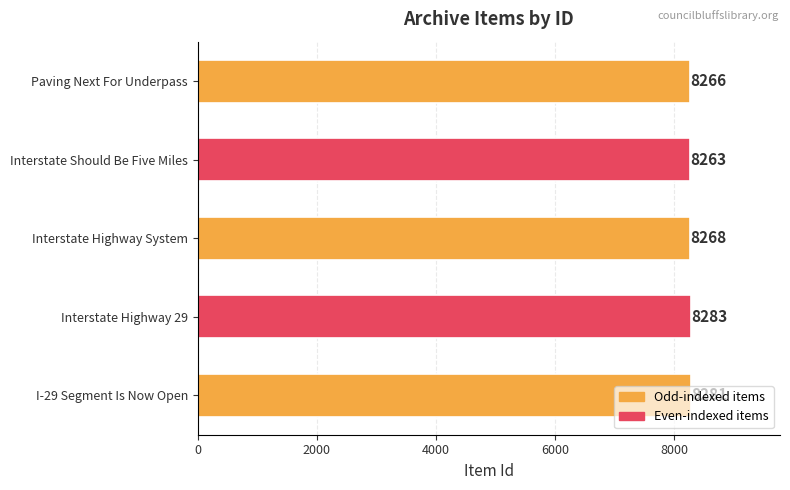

What is the maximum value shown in the chart?

8283